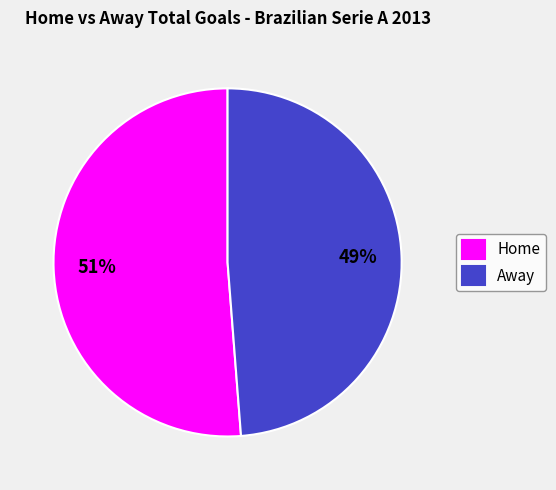

To the nearest percent, what percentage of the pie is Away?

49%